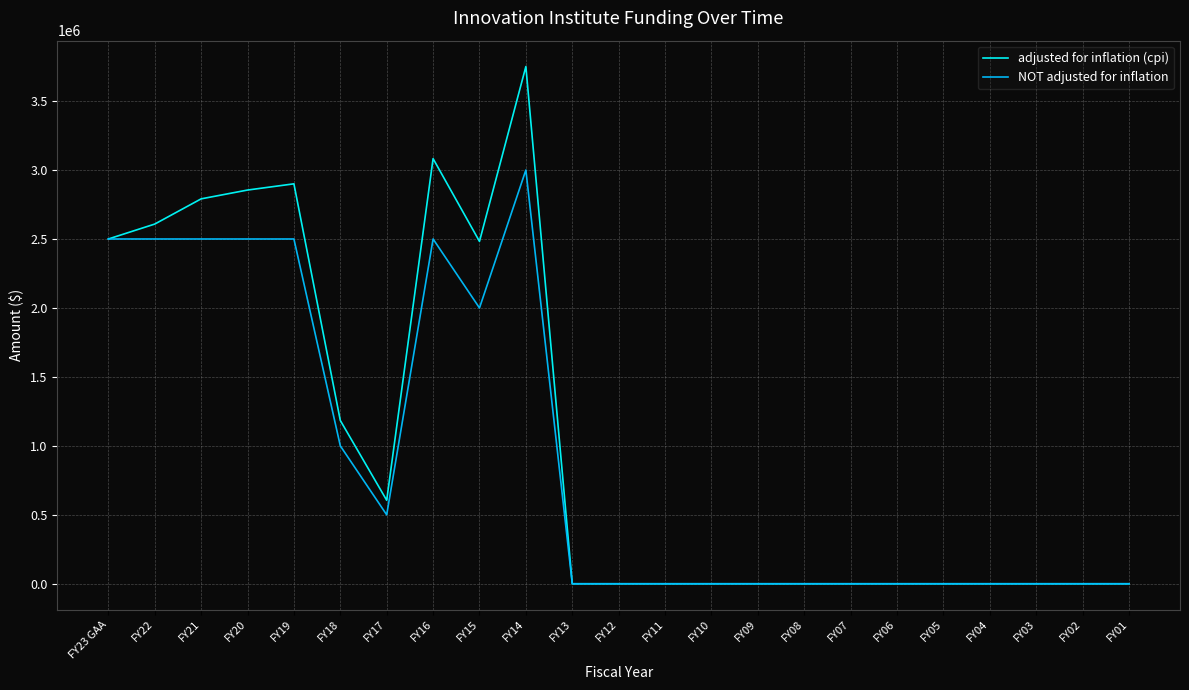

Which category has the highest value in the adjusted for inflation (cpi) series?

FY14